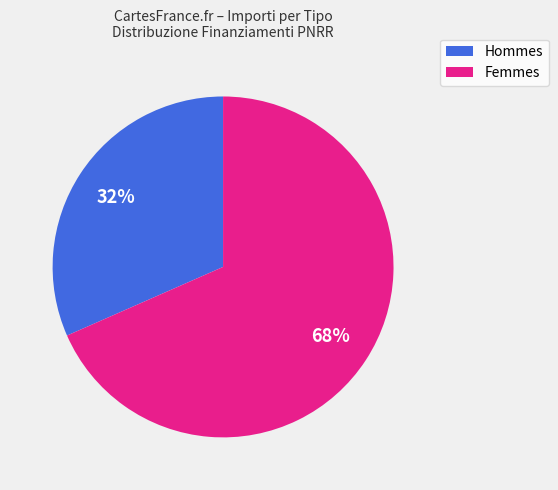

Is there a majority slice in this chart?

Yes